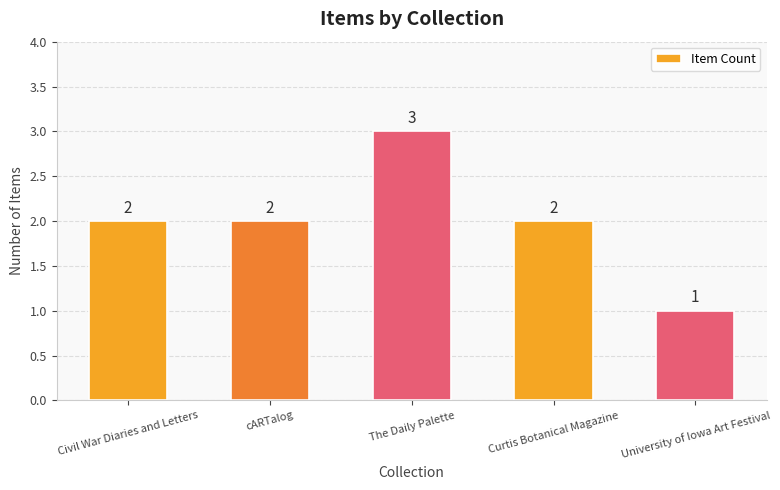

What is the maximum value shown in the chart?

3